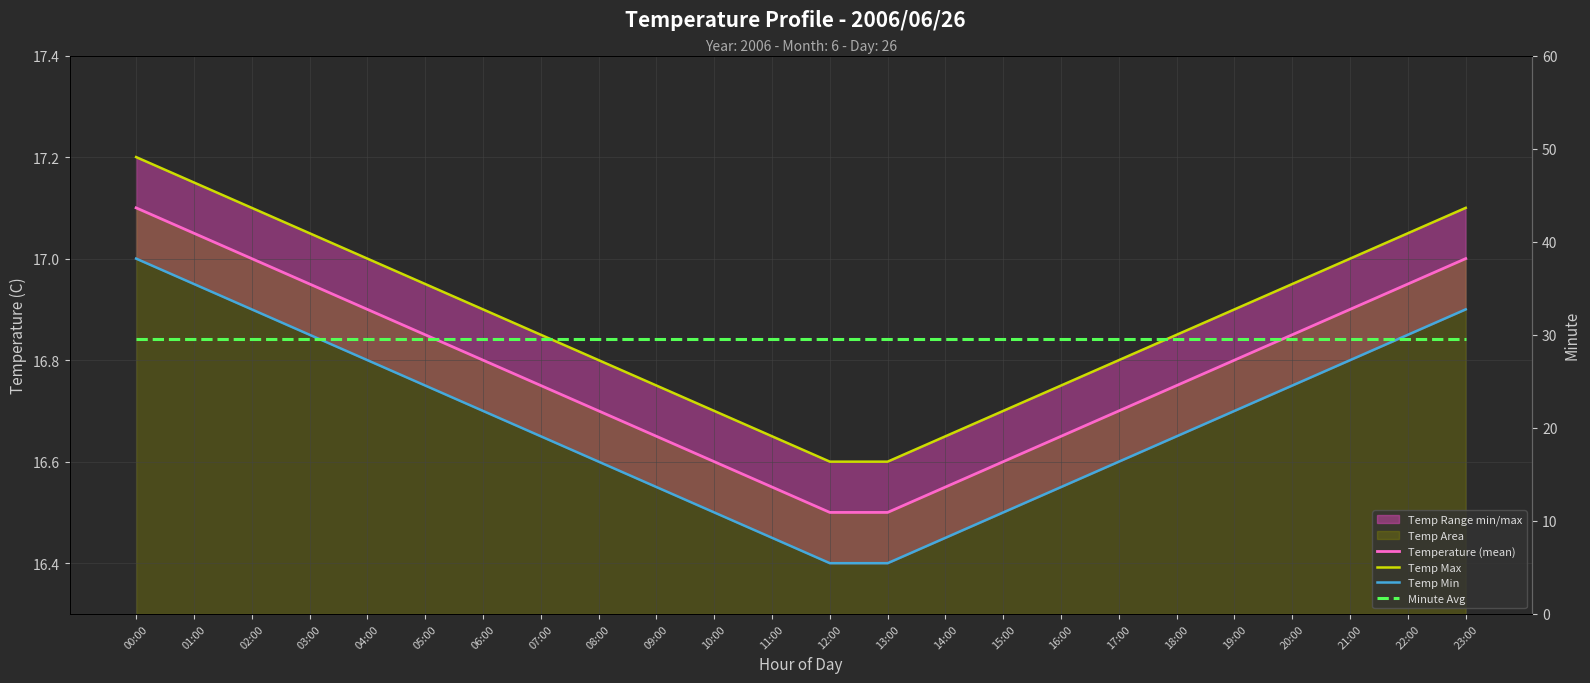

What is the total value across all series at 05:00?

80.0